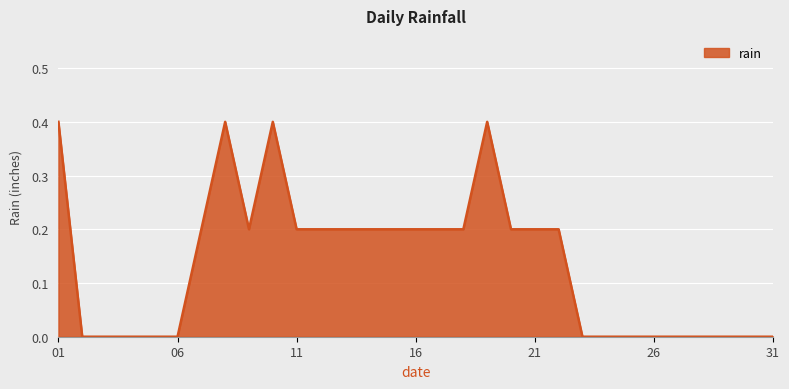

What is the difference between the maximum and minimum values?

0.4